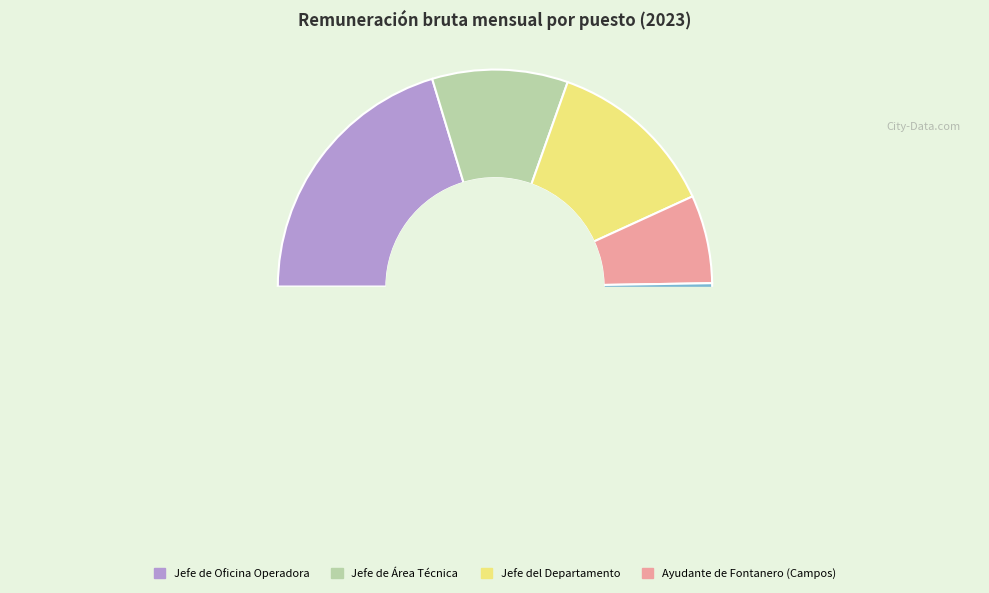

Is there a majority slice in this chart?

No